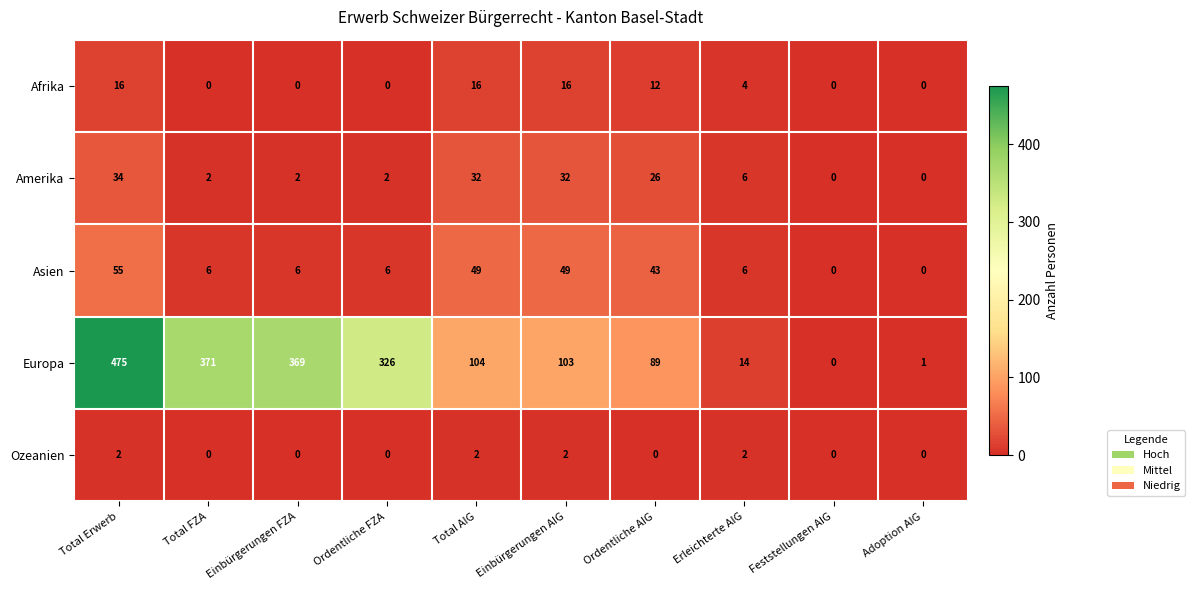

List the series in order of their peak value, lowest first.

Ozeanien, Afrika, Amerika, Asien, Europa